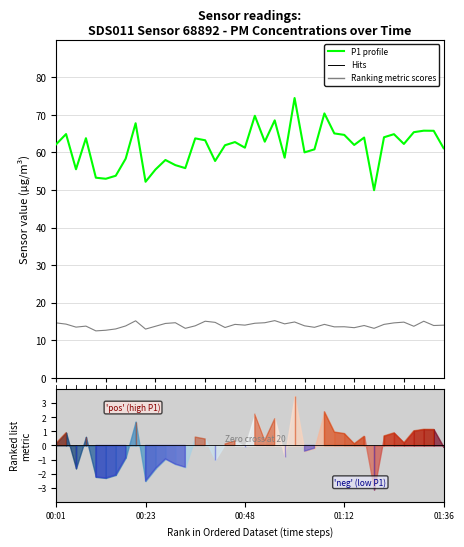

In P2 (PM2.5), how many points are higher than both neighbors (excluding endpoints)?

12